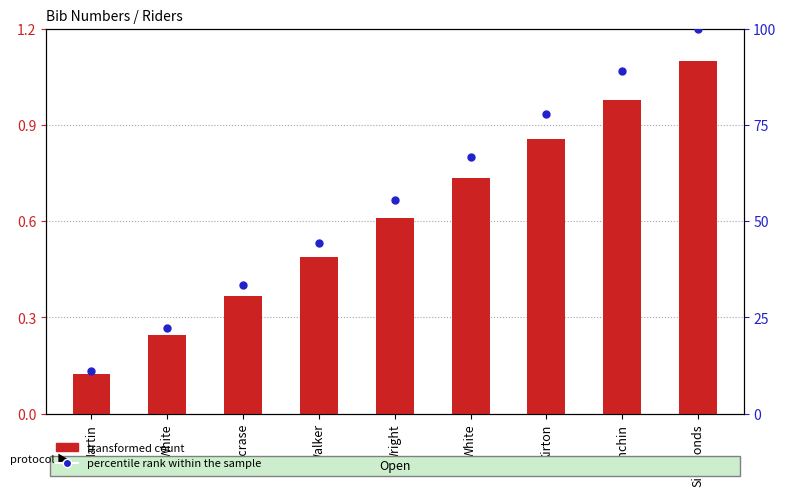

At which category is the sum across all series the highest?

Simmonds